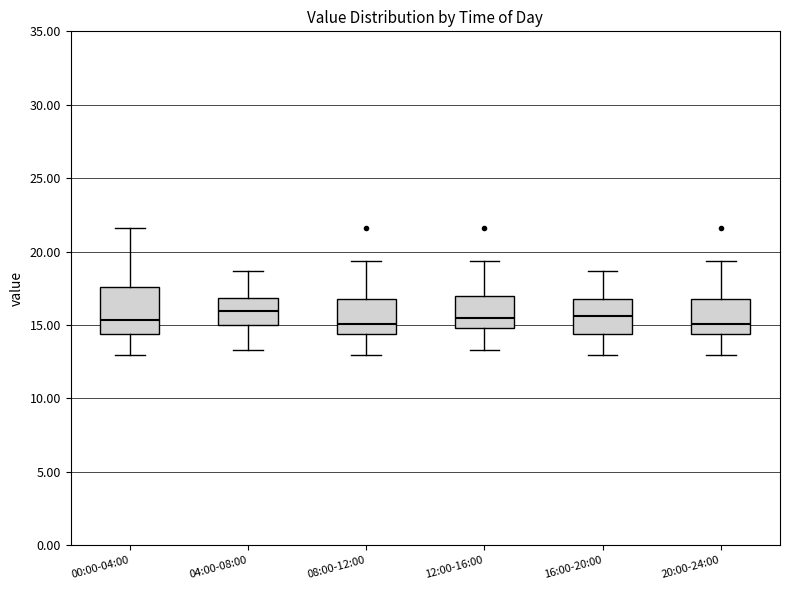

Reading left to right, transcribe this box plot: for each box, give where its median line is, the range the box spans, and where its two whiskers end, as read against the y-axis. The values are not printed on the chart, so give them approximately, as read against the axis.

00:00-04:00: median 15.5, box 14.5 to 17.5, whiskers 13.0 to 21.5
04:00-08:00: median 16.0, box 15.0 to 17.0, whiskers 13.5 to 18.5
08:00-12:00: median 15.0, box 14.5 to 17.0, whiskers 13.0 to 19.5
12:00-16:00: median 15.5, box 15.0 to 17.0, whiskers 13.5 to 19.5
16:00-20:00: median 15.5, box 14.5 to 17.0, whiskers 13.0 to 18.5
20:00-24:00: median 15.0, box 14.5 to 17.0, whiskers 13.0 to 19.5